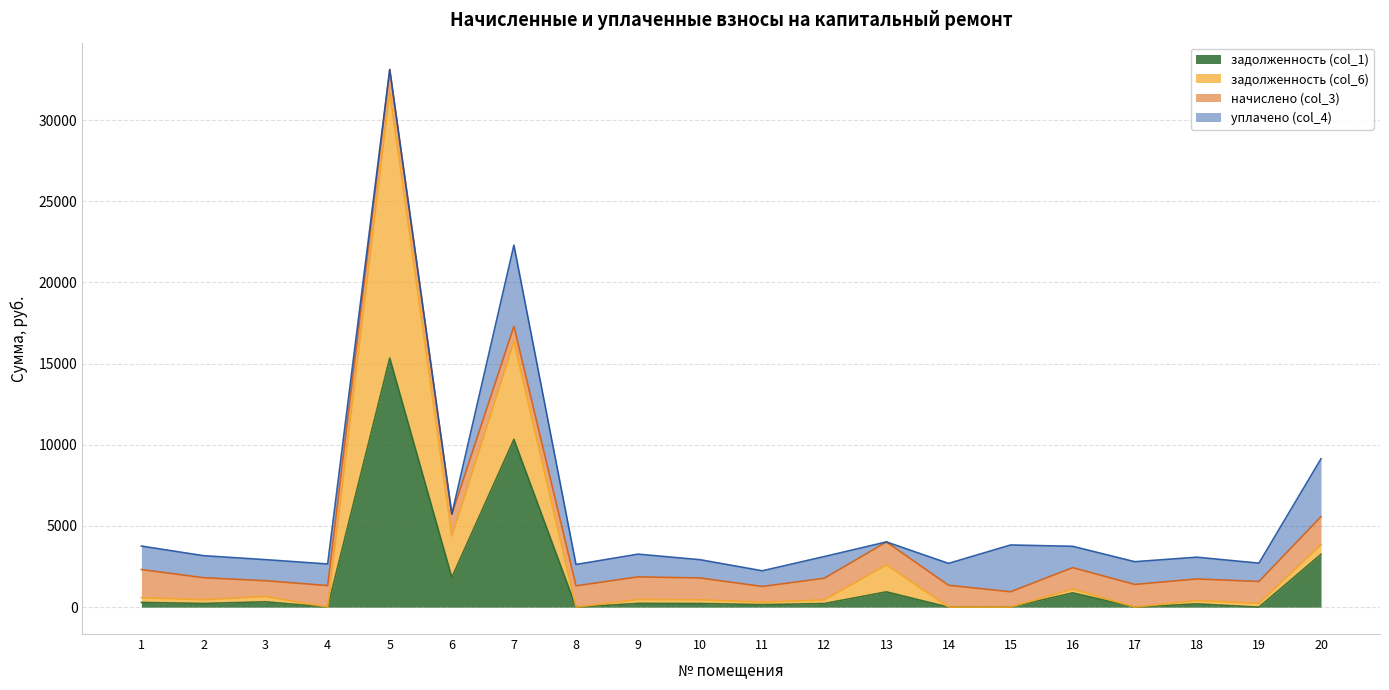

Where is the first local minimum for задолженность (col_1)?

2